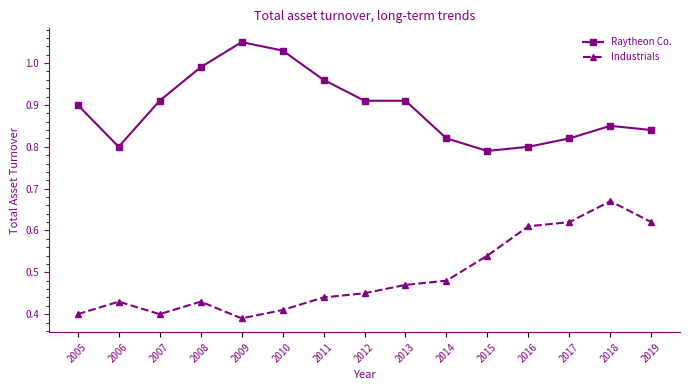

What is the difference between the second highest and minimum values in the Industrials series?

0.2